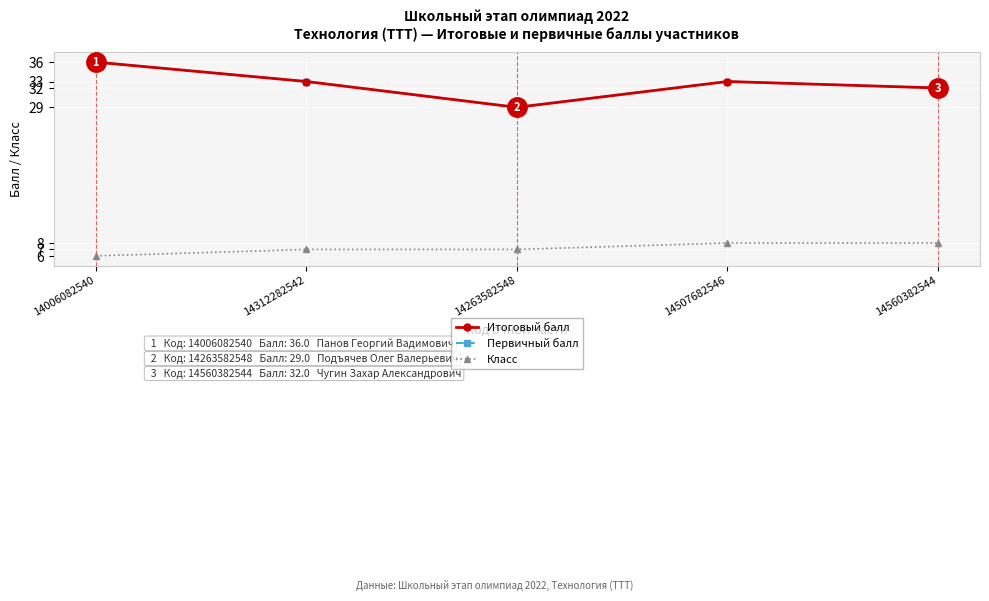

Does the chart have visible grid lines?

Yes